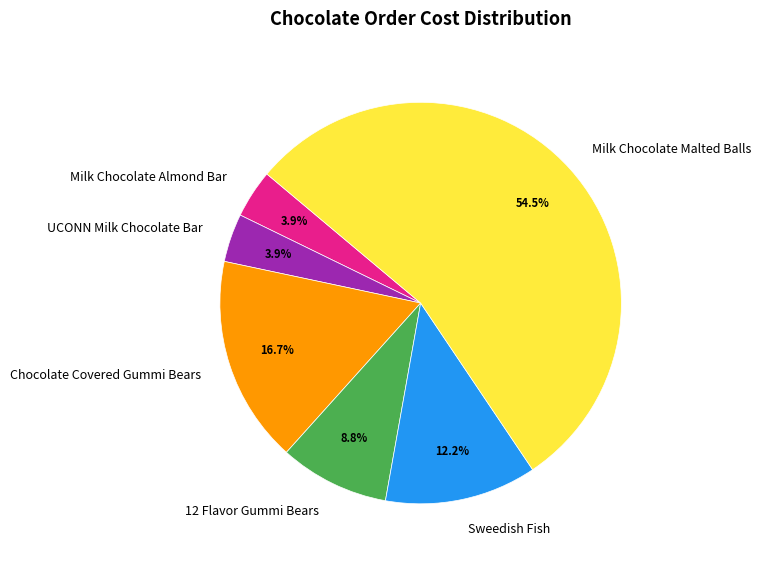

To the nearest percent, what portion does Sweedish Fish represent?

12%